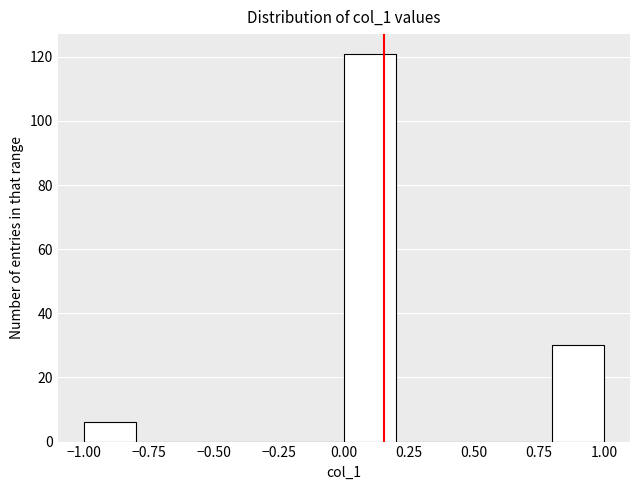

Reading left to right, list every bar in this chart as the range it spans on the x-axis followed by its height. The values are not printed on the chart, so give them approximately, as read against the axis.

-1.0 to -0.8: 6
-0.8 to -0.6: 0
-0.6 to -0.4: 0
-0.4 to -0.2: 0
-0.2 to 0.0: 0
0.0 to 0.2: 122
0.2 to 0.4: 0
0.4 to 0.6: 0
0.6 to 0.8: 0
0.8 to 1.0: 30